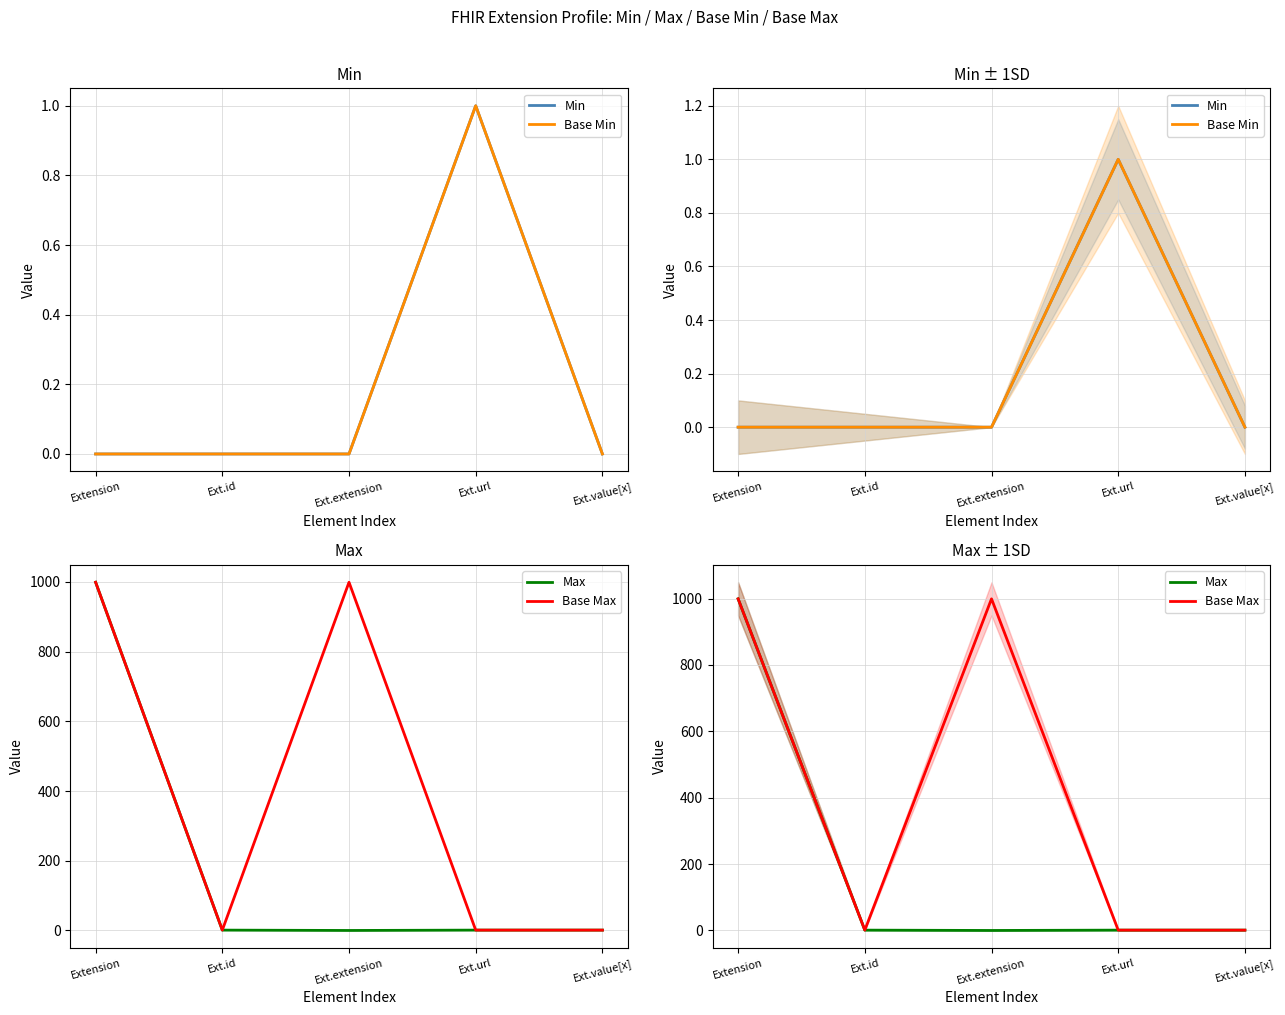

What is the maximum value for Min?

1